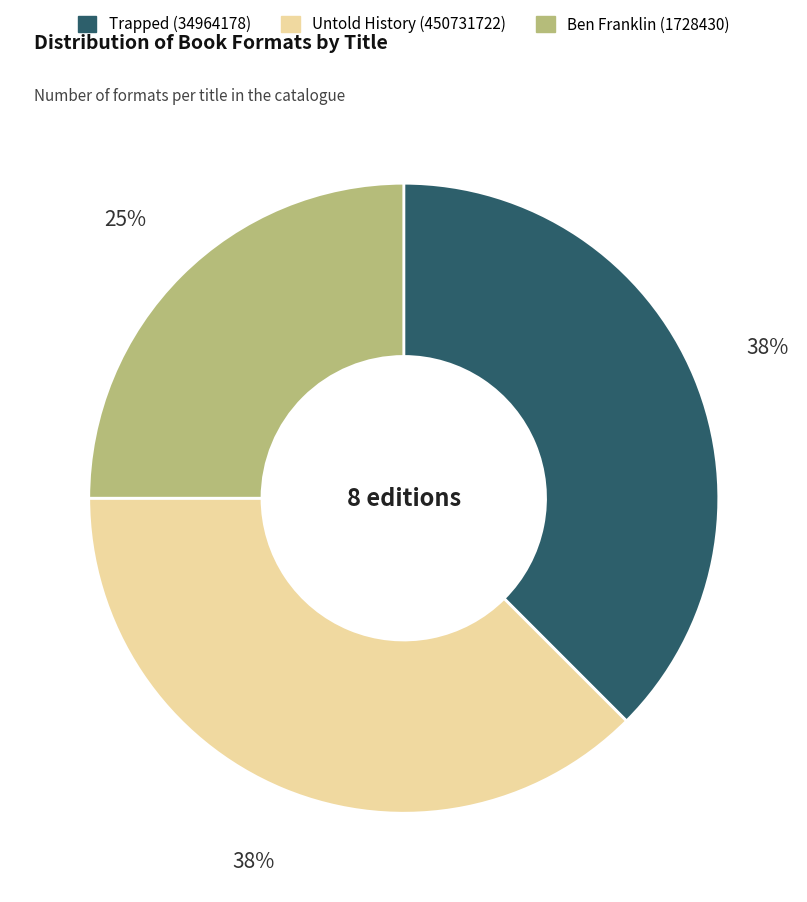

Does Untold History (450731722) account for over 50% of the chart?

No